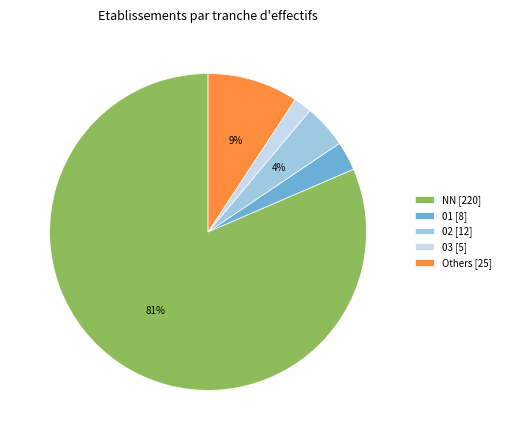

Which has a higher value, 02 [12] or NN [220]?

NN [220]